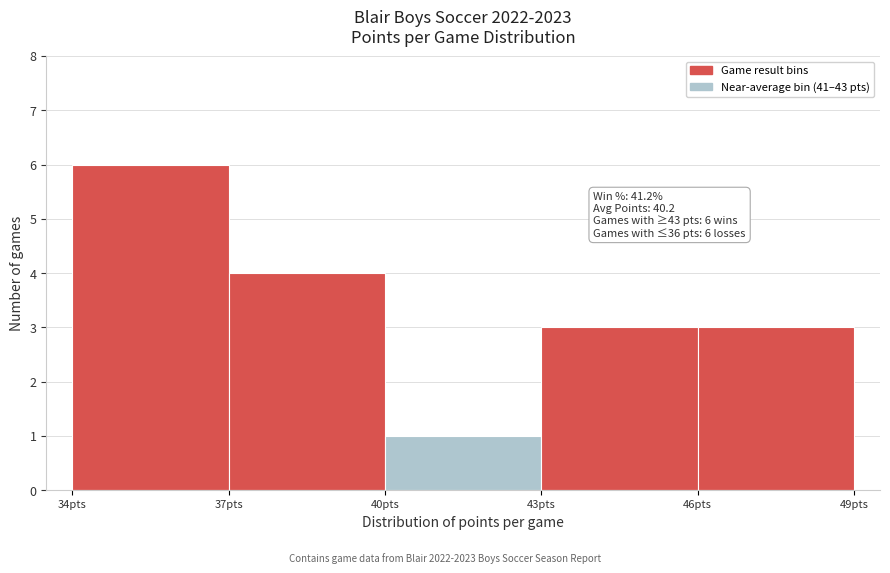

Over which range of the x-axis is the bar tallest?

34 to 37